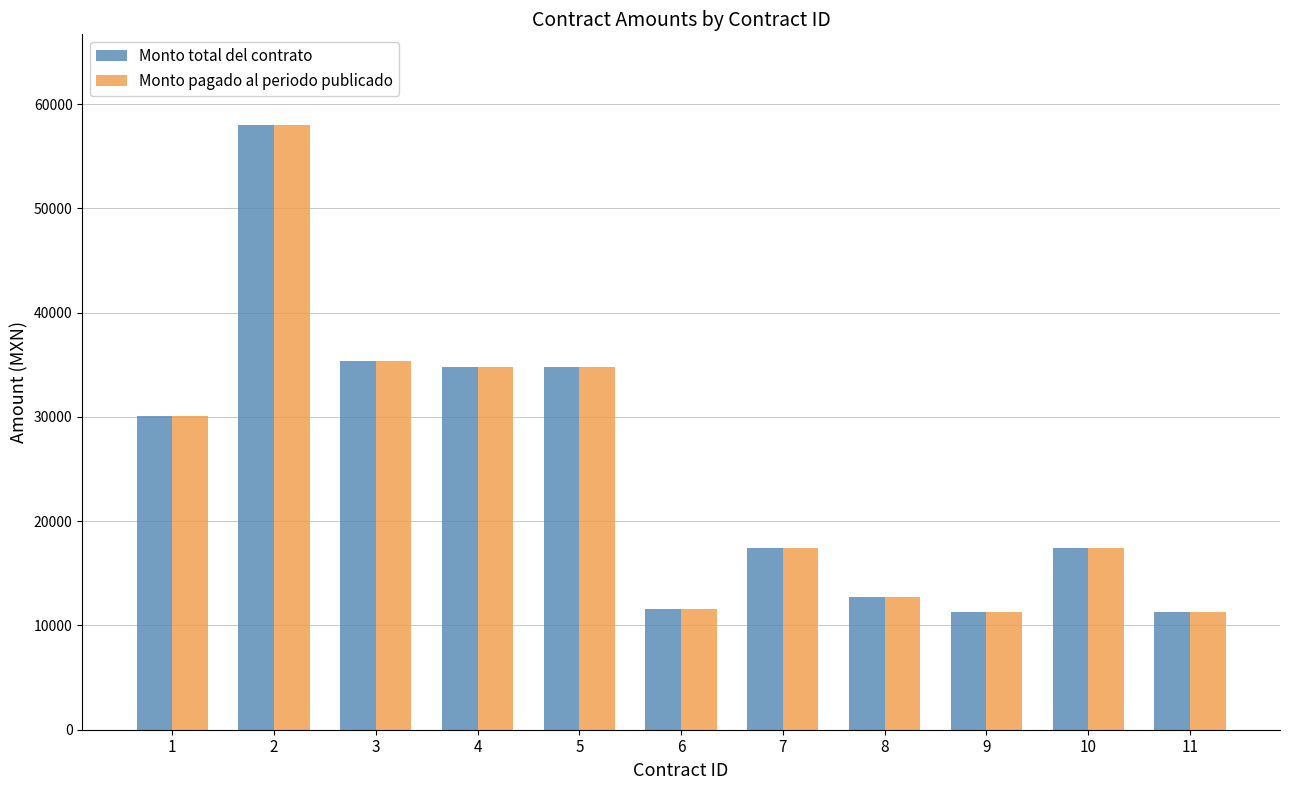

What is the value of the Monto pagado al periodo publicado bar at the 10th from the left?

17400